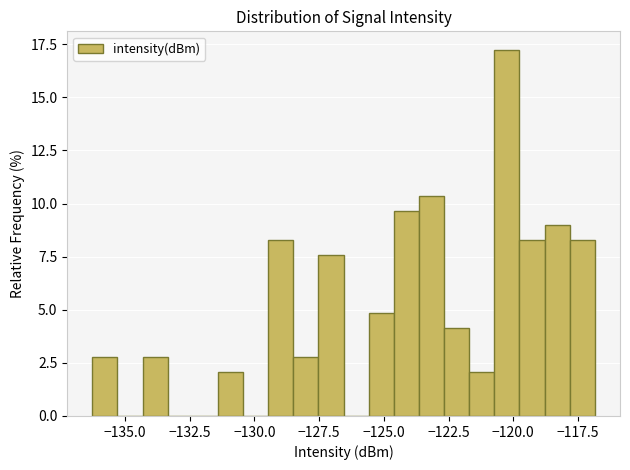

Around what value on the x-axis is the tallest bar? Give the approximate position of its centre, as read against the axis.

-120.0